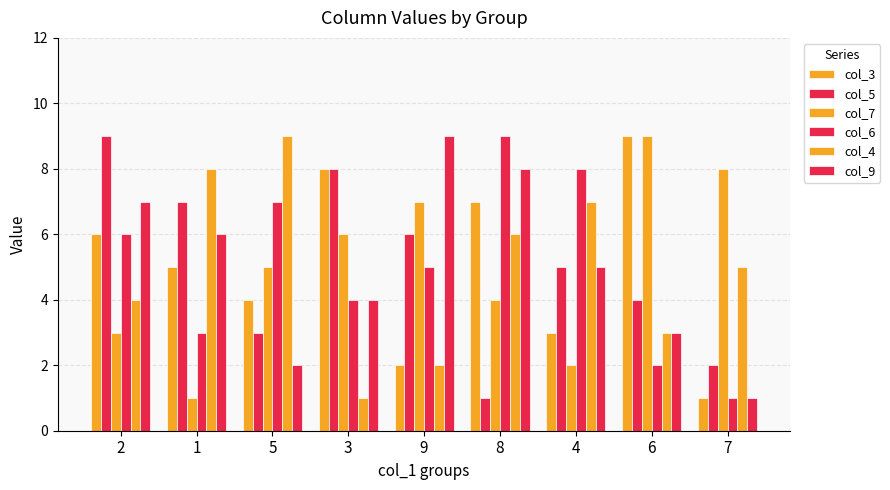

Which series has the largest range (max minus min)?

col_3